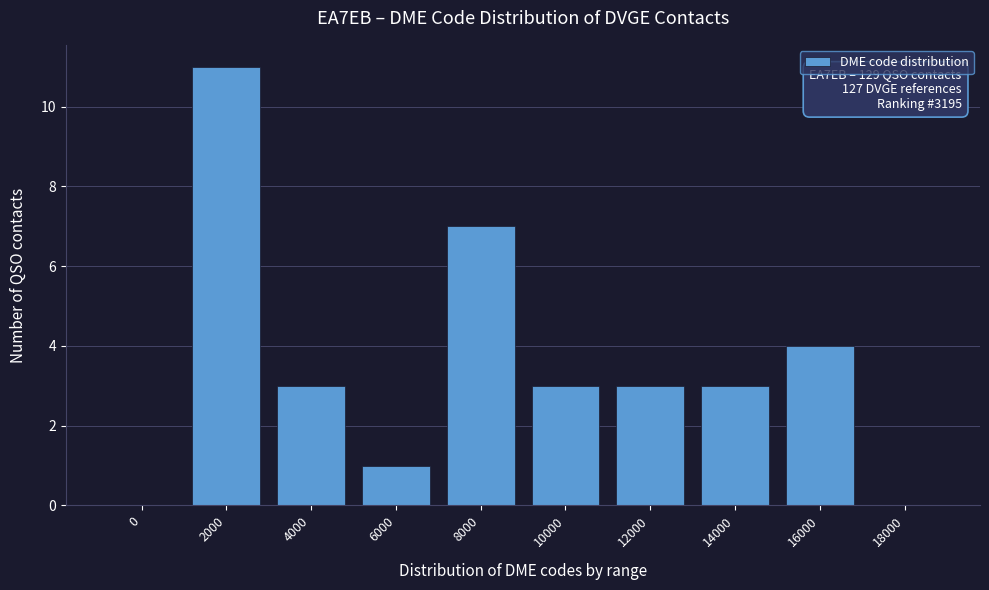

Reading left to right, extract all data points from this chart.

0=0	2000=11	4000=3	6000=1	8000=7	10000=3	12000=3	14000=3	16000=4	18000=0